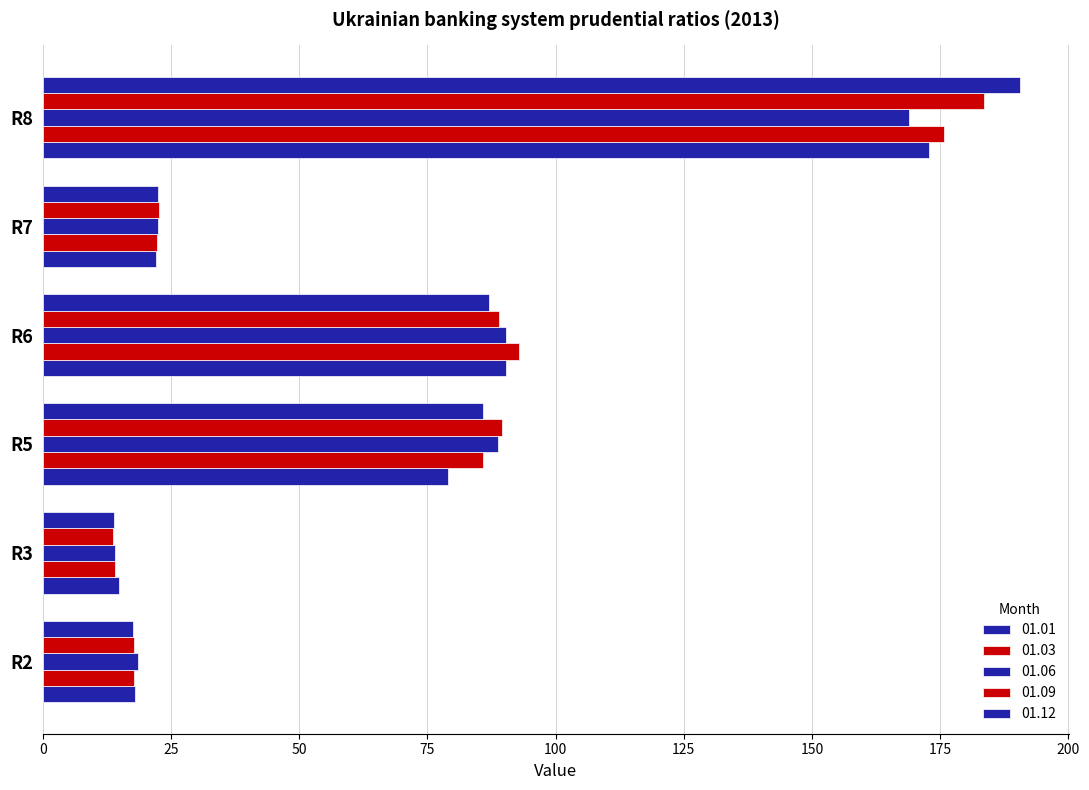

Reading left to right, what are all the values shown in this chart?

01.01: 18.1	14.9	79.1	90.3	22.1	172.9
01.03: 17.8	14.0	85.9	93.0	22.3	175.8
01.06: 18.5	14.1	88.7	90.3	22.6	168.9
01.09: 17.9	13.7	89.6	89.0	22.7	183.6
01.12: 17.6	13.8	85.8	87.0	22.5	190.6